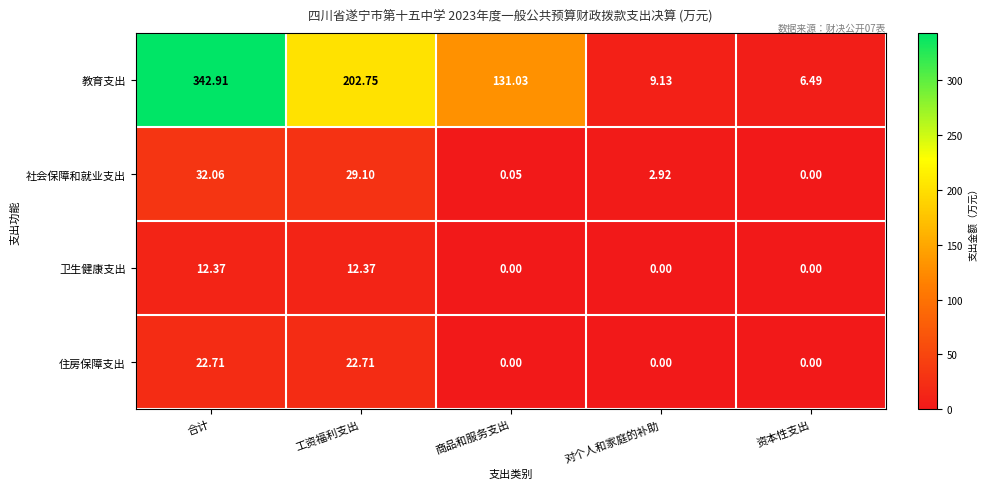

Which series has the largest total across all categories?

教育支出